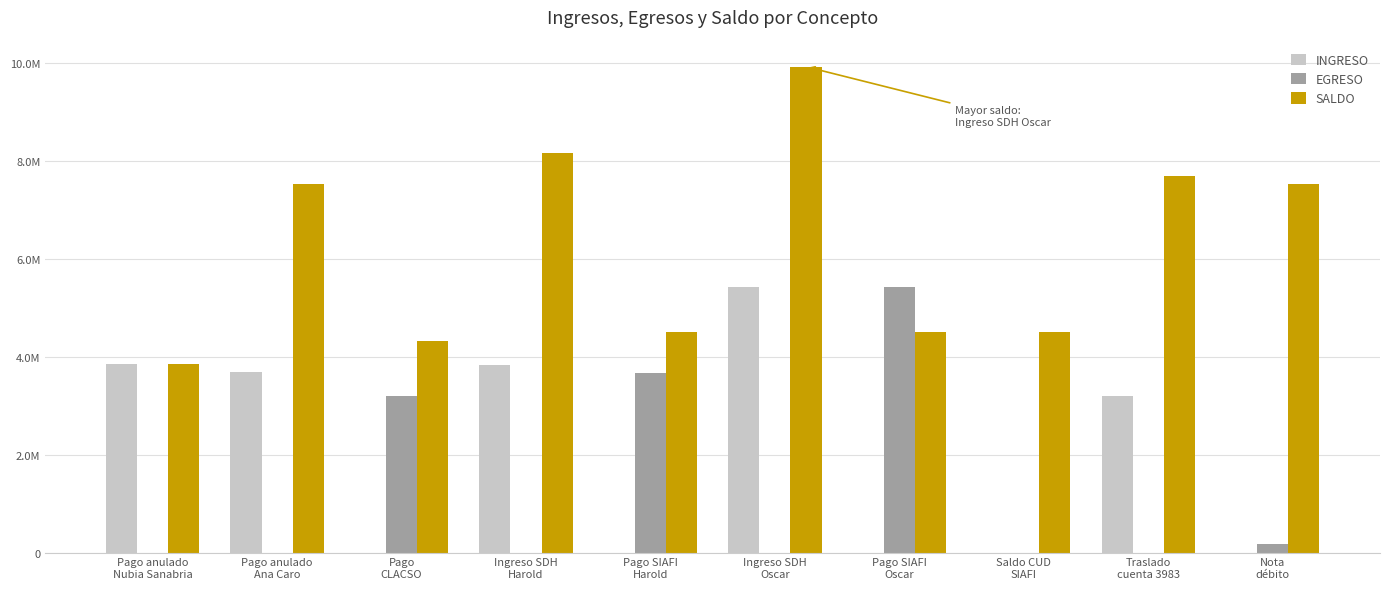

Reading right to left, what are all the values shown in this chart?

INGRESO: Nota
débito=0	Traslado
cuenta 3983=3200000	Saldo CUD
SIAFI=0	Pago SIAFI
Oscar=0	Ingreso SDH
Oscar=5421004	Pago SIAFI
Harold=0	Ingreso SDH
Harold=3836128	Pago
CLACSO=0	Pago anulado
Ana Caro=3674630	Pago anulado
Nubia Sanabria=3848762
EGRESO: Nota
débito=170856	Traslado
cuenta 3983=0	Saldo CUD
SIAFI=0	Pago SIAFI
Oscar=5424183	Ingreso SDH
Oscar=0	Pago SIAFI
Harold=3665272	Ingreso SDH
Harold=0	Pago
CLACSO=3200000	Pago anulado
Ana Caro=0	Pago anulado
Nubia Sanabria=0
SALDO: Nota
débito=7520213	Traslado
cuenta 3983=7691069	Saldo CUD
SIAFI=4491069	Pago SIAFI
Oscar=4491069	Ingreso SDH
Oscar=9915252	Pago SIAFI
Harold=4494248	Ingreso SDH
Harold=8159520	Pago
CLACSO=4323392	Pago anulado
Ana Caro=7523392	Pago anulado
Nubia Sanabria=3848762